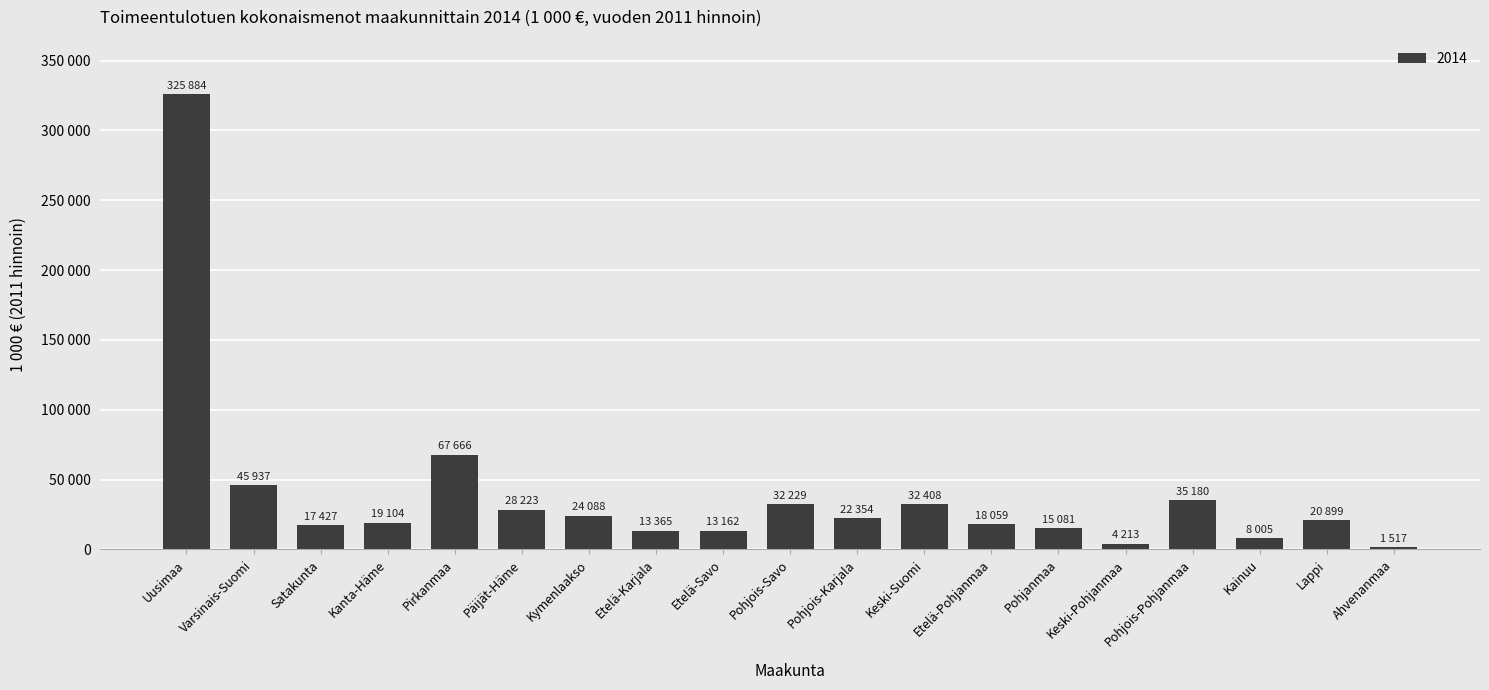

Does the chart contain any negative values?

No